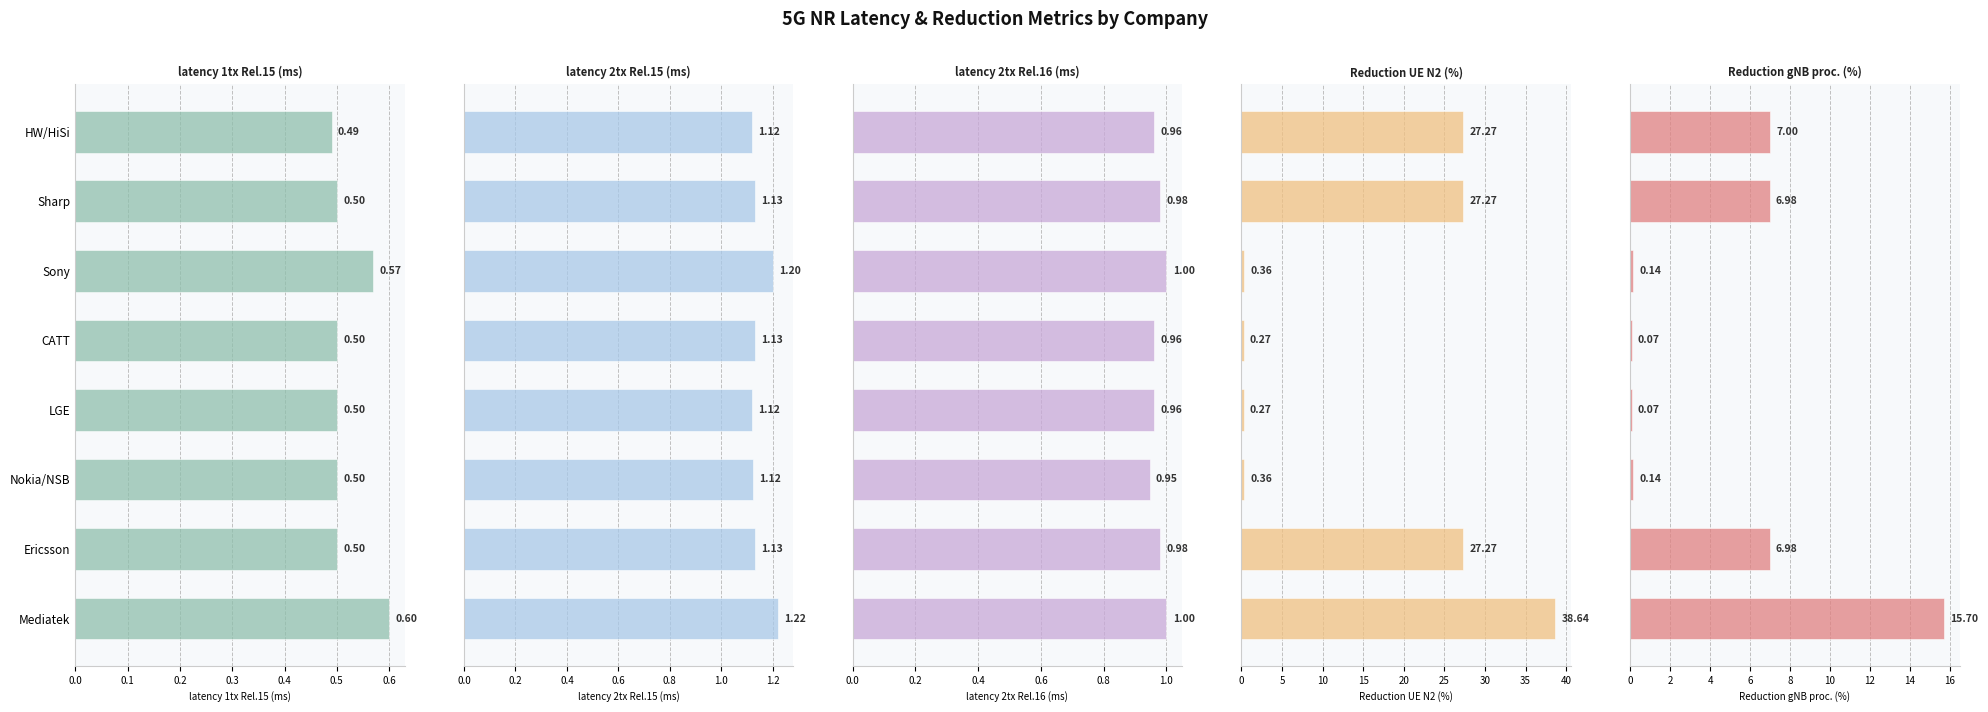

True or false: latency 2tx Rel.16 (ms) has a value of 1.5 at Mediatek.

False